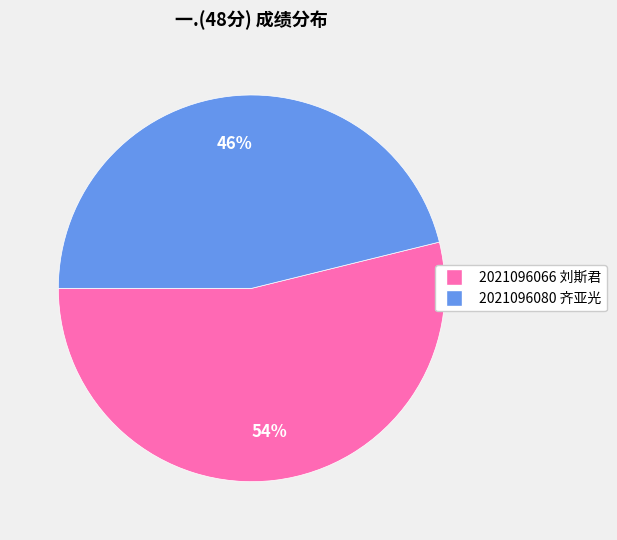

Is the sum of 2021096080 齐亚光 and 2021096066 刘斯君 greater than half?

Yes